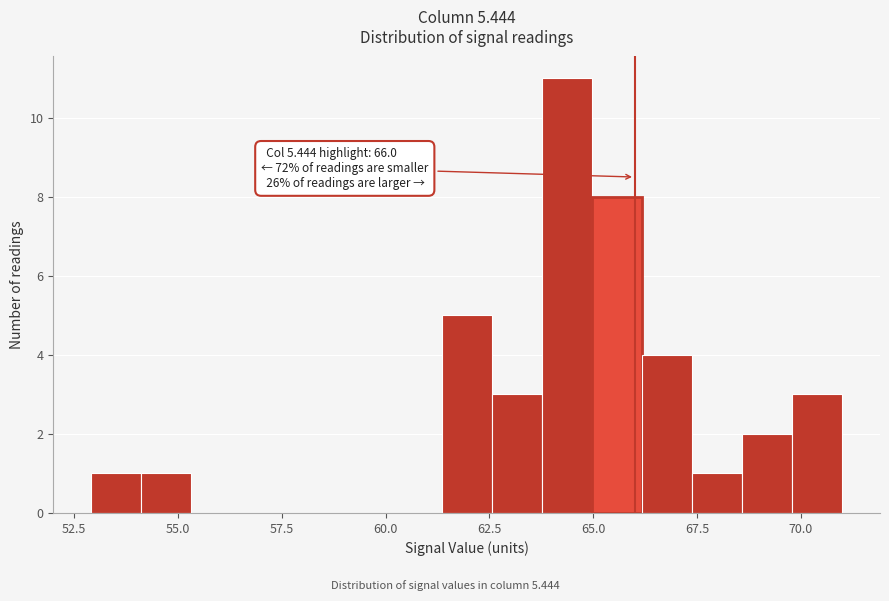

Around what value on the x-axis is the tallest bar? Give the approximate position of its centre, as read against the axis.

64.5